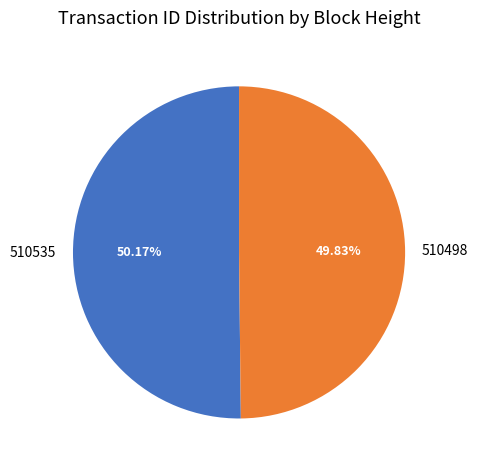

What is the ratio of the value at 510498 to the value at 510535?

1.0